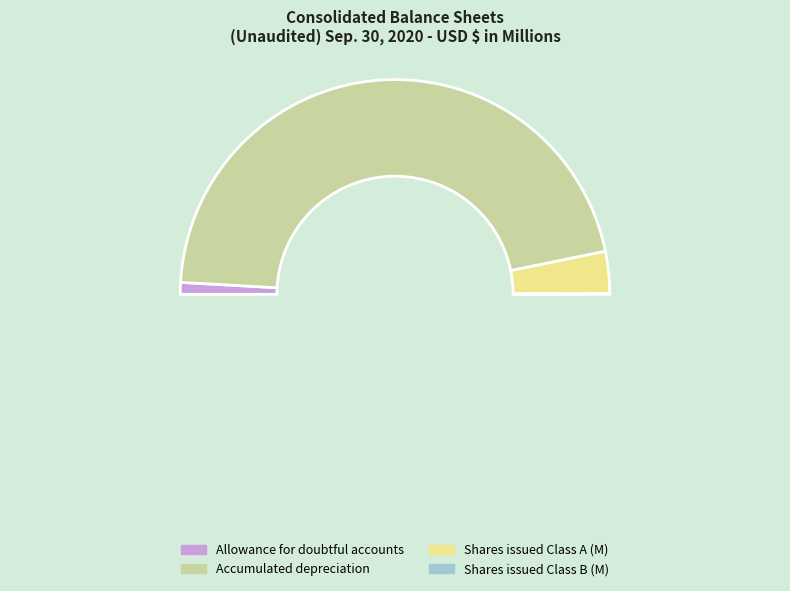

To the nearest percent, what is the combined percentage of Allowance for doubtful accounts and Common stock A and B, shares issued (Class B)?

2%